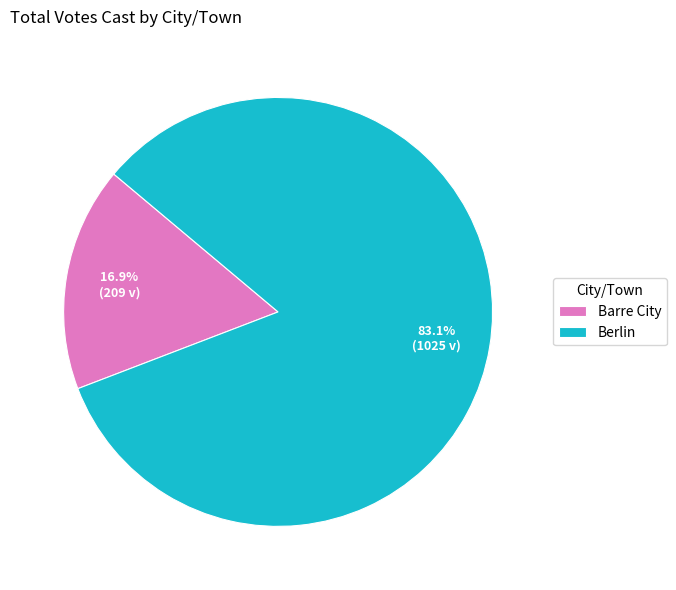

Which slice is the smallest?

Barre City